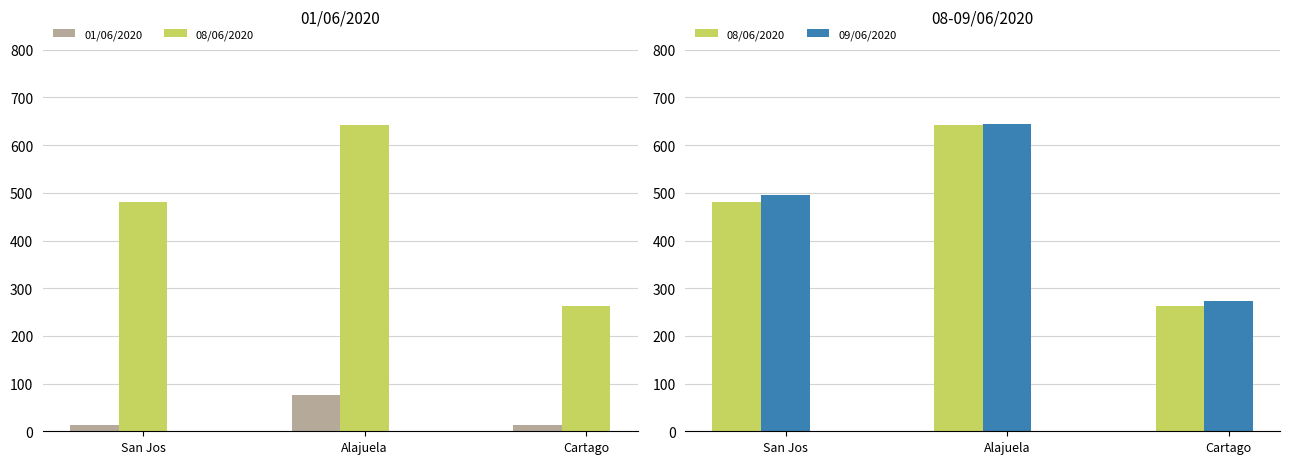

Which series has the largest total across all categories?

09/06/2020